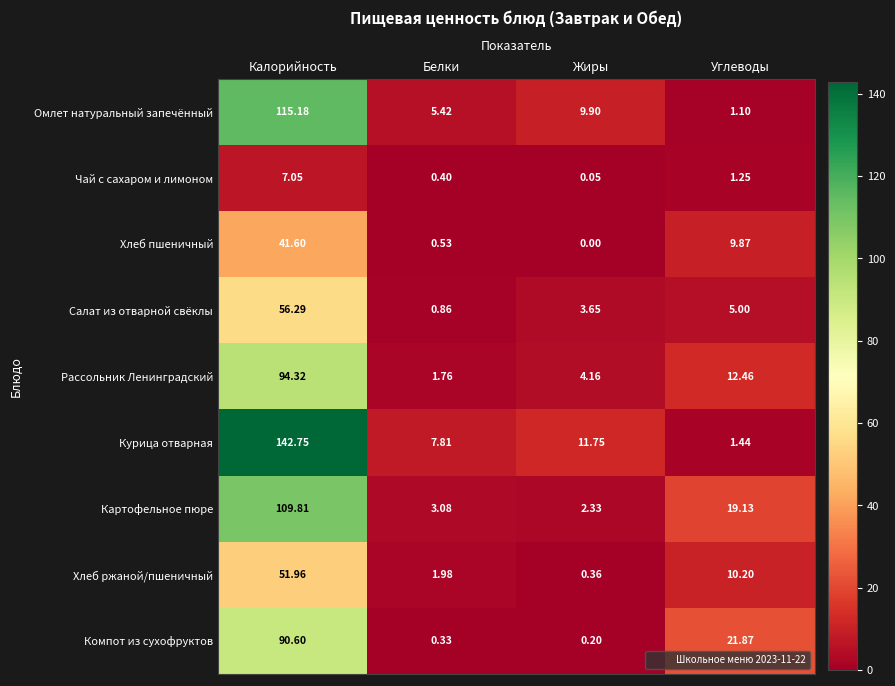

At which label is Компот из сухофруктов closest to 45?

Углеводы